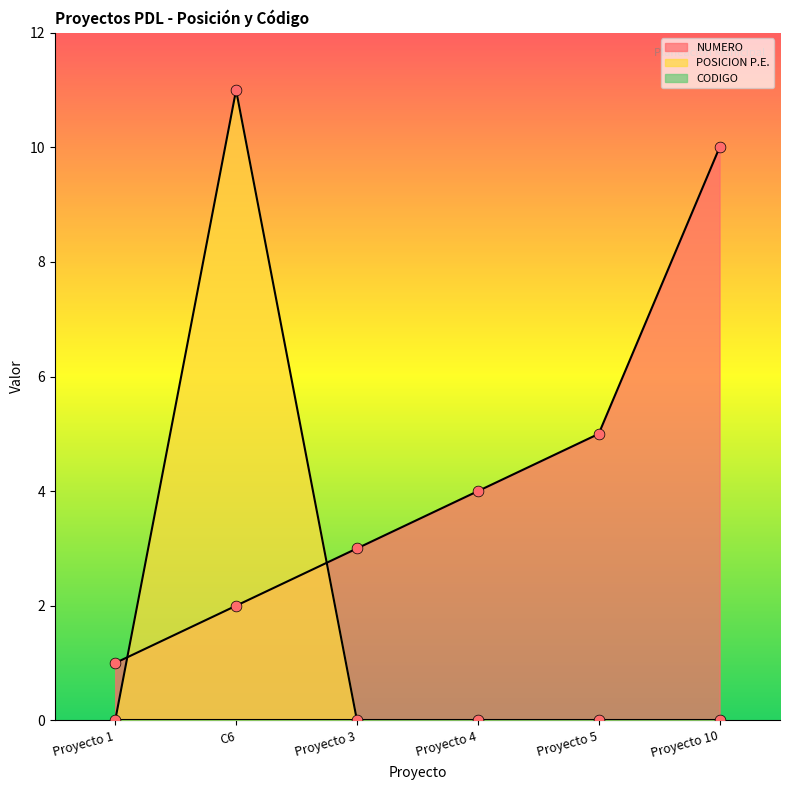

Which series reaches the minimum Y coordinate?

POSICION P.E.